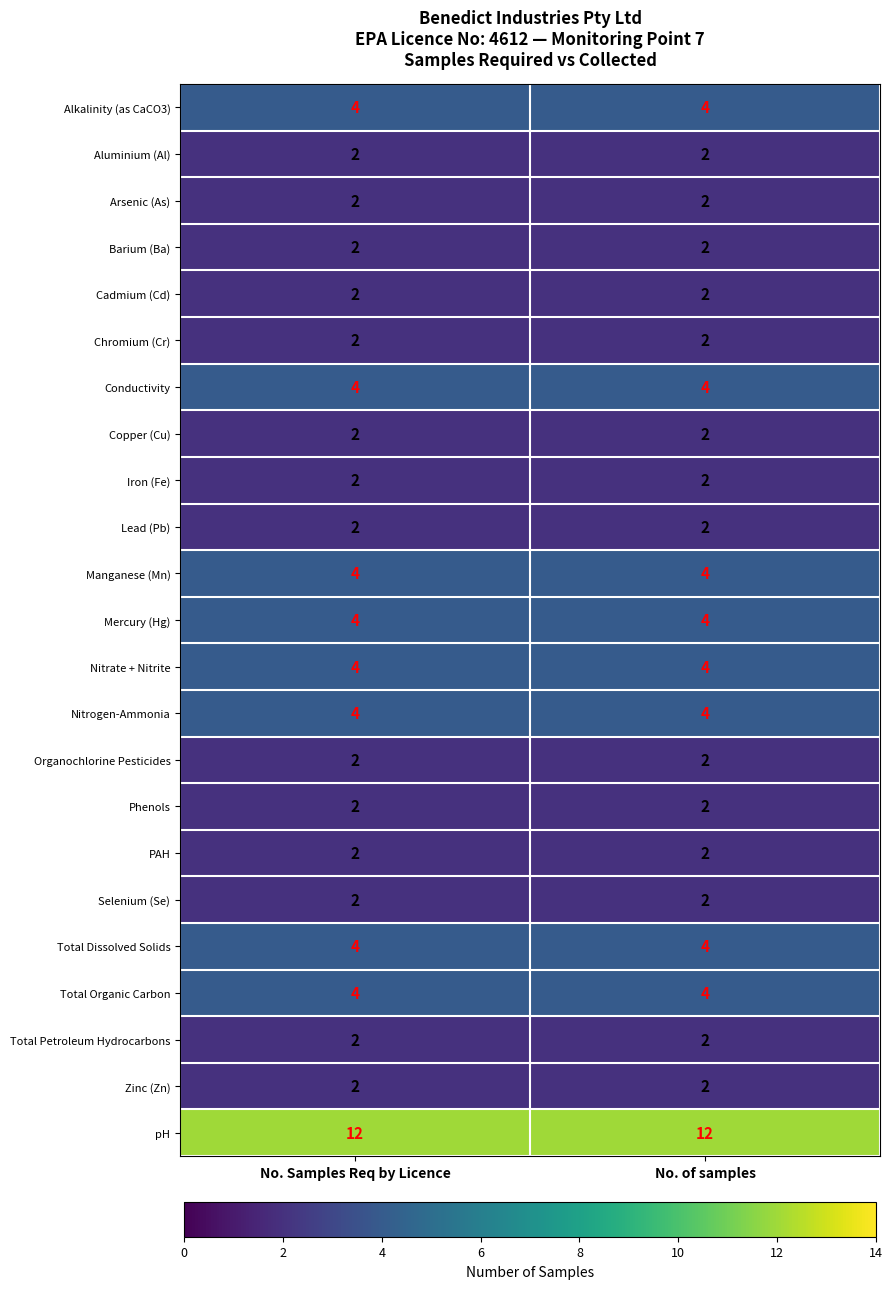

What is the sum of the Cadmium (Cd) values at No. Samples Req by Licence and No. of samples?

4